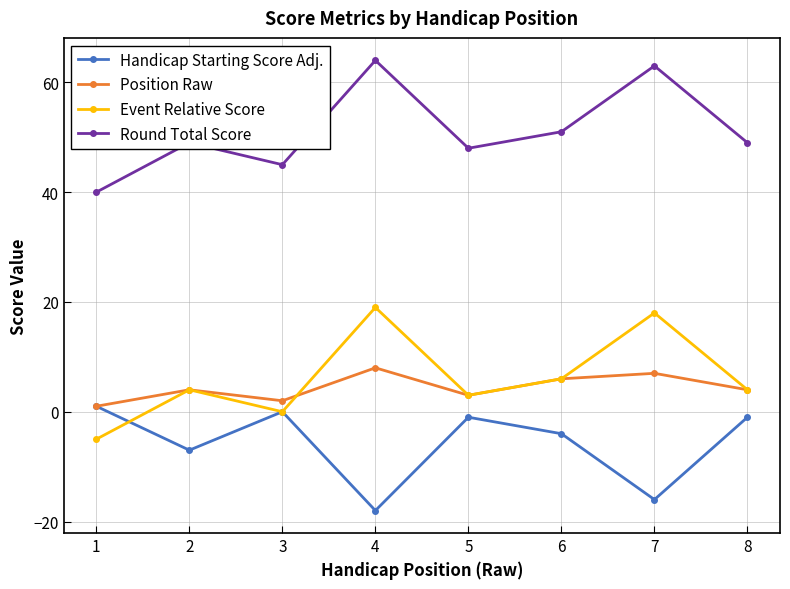

Reading left to right, what are all the values shown in this chart?

Handicap Starting Score Adj.: 1=1	2=-7	3=0	4=-18	5=-1	6=-4	7=-16	8=-1
Position Raw: 1=1	2=4	3=2	4=8	5=3	6=6	7=7	8=4
Event Relative Score: 1=-5	2=4	3=0	4=19	5=3	6=6	7=18	8=4
Round Total Score: 1=40	2=49	3=45	4=64	5=48	6=51	7=63	8=49